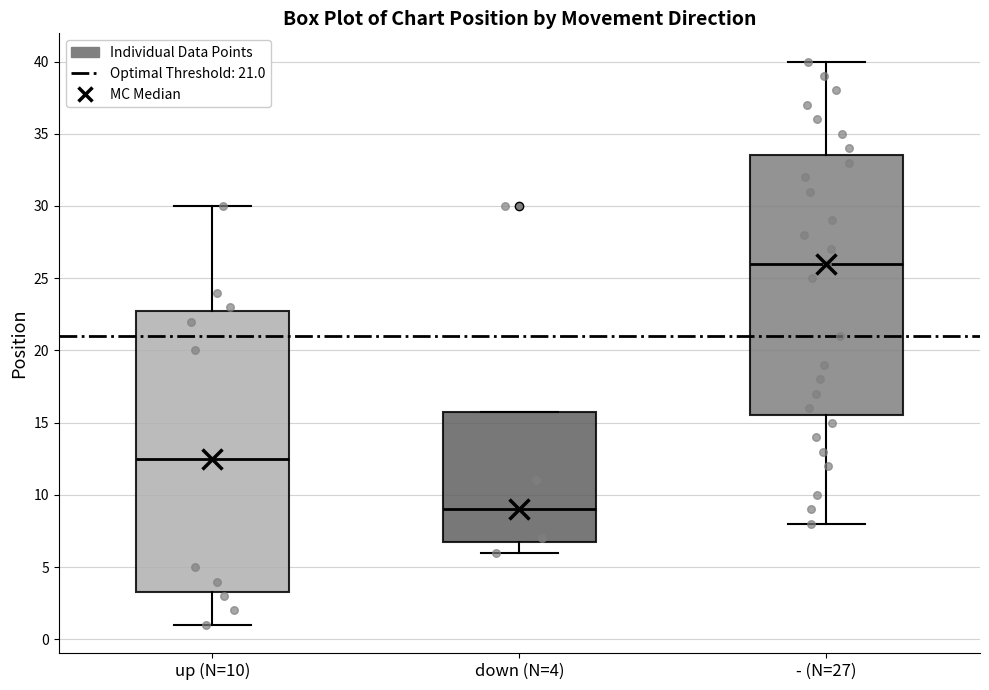

Reading left to right, read every box against the y-axis: the position of its median line, the range the box covers, and the ends of its whiskers. The values are not printed on the chart, so give them approximately, as read against the axis.

up (N=10): median 12.5, box 3.5 to 23.0, whiskers 1.0 to 30.0
down (N=4): median 9.0, box 7.0 to 16.0, whiskers 6.0 to 16.0
- (N=27): median 26.0, box 15.5 to 33.5, whiskers 8.0 to 40.0